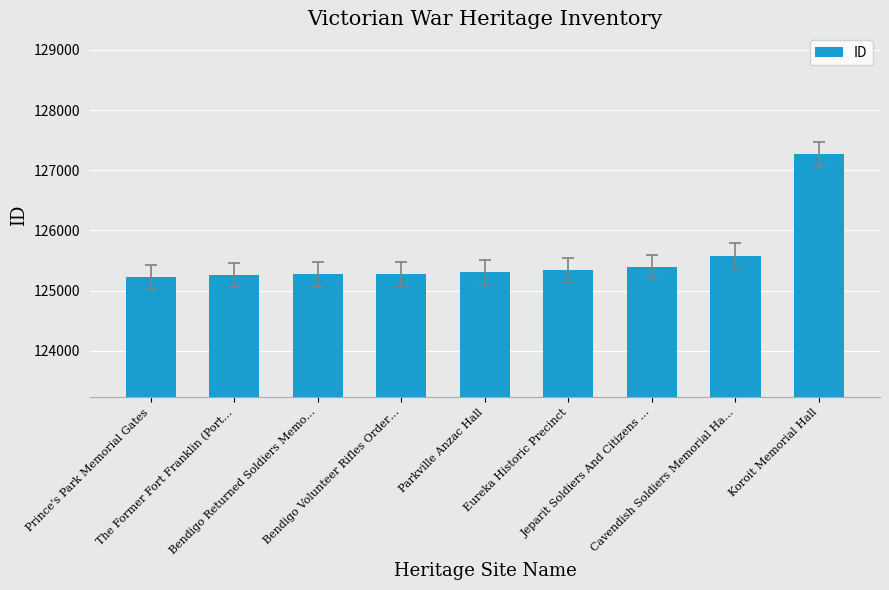

What is the smallest value displayed?

125229